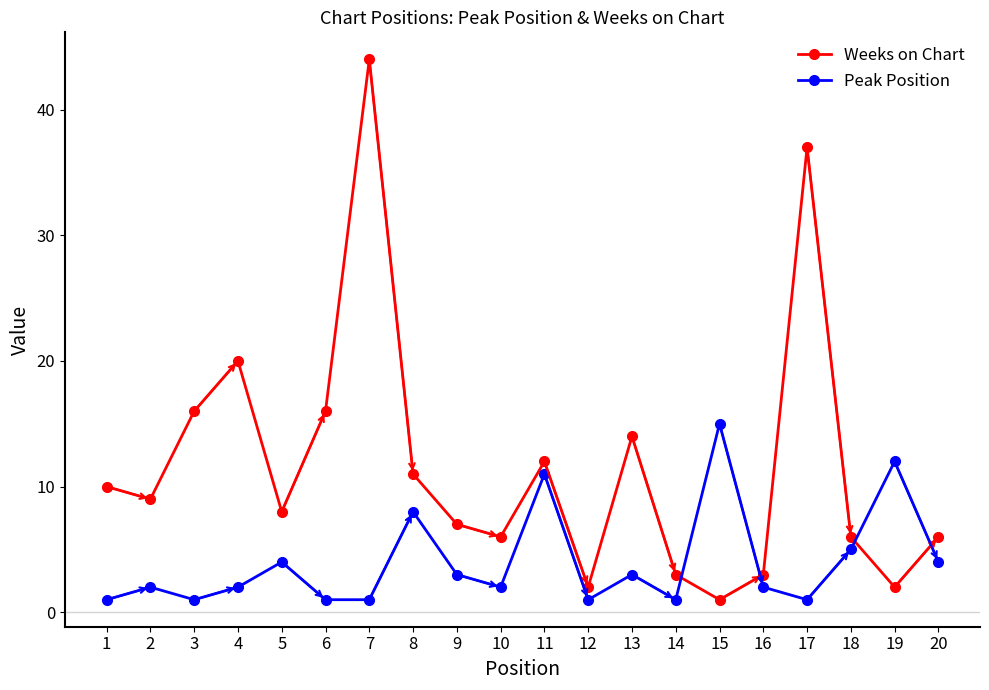

Reading left to right, list all the values displayed in this chart.

Weeks on Chart: 10	9	16	20	8	16	44	11	7	6	12	2	14	3	1	3	37	6	2	6
Peak Position: 1	2	1	2	4	1	1	8	3	2	11	1	3	1	15	2	1	5	12	4